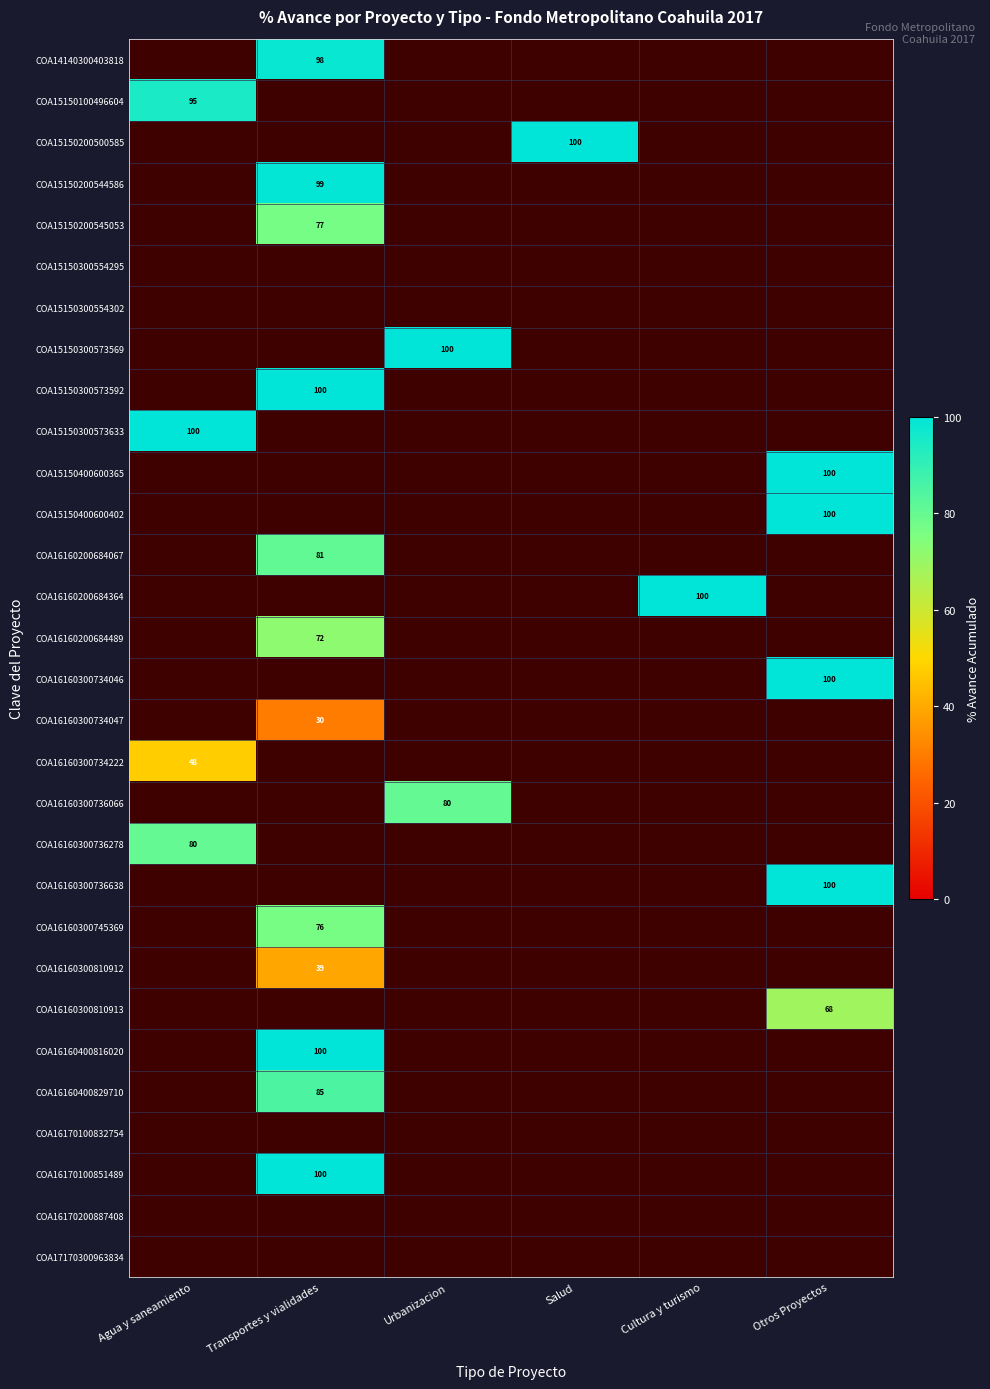

How many values in the COA16160200684067 series exceed 0?

1